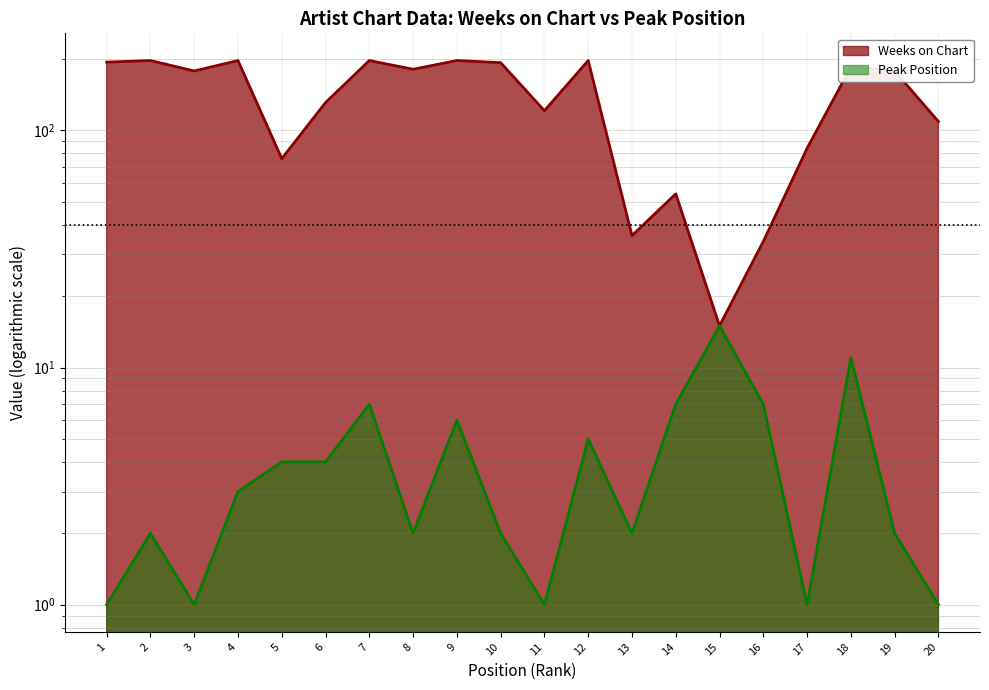

At which category is the sum across all series the highest?

7